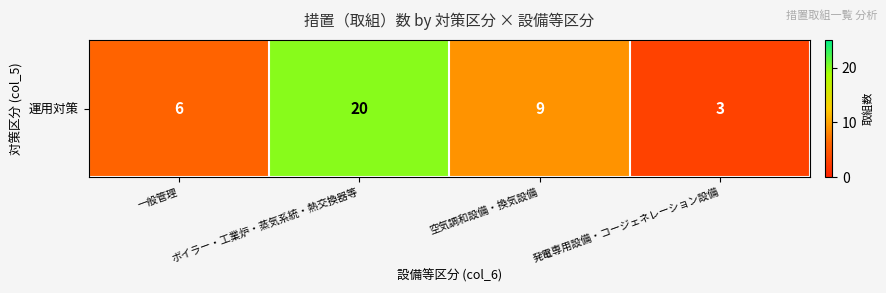

List the labels in order of value, largest first.

ボイラー・工業炉・蒸気系統・熱交換器等, 空気調和設備・換気設備, 一般管理, 発電専用設備・コージェネレーション設備